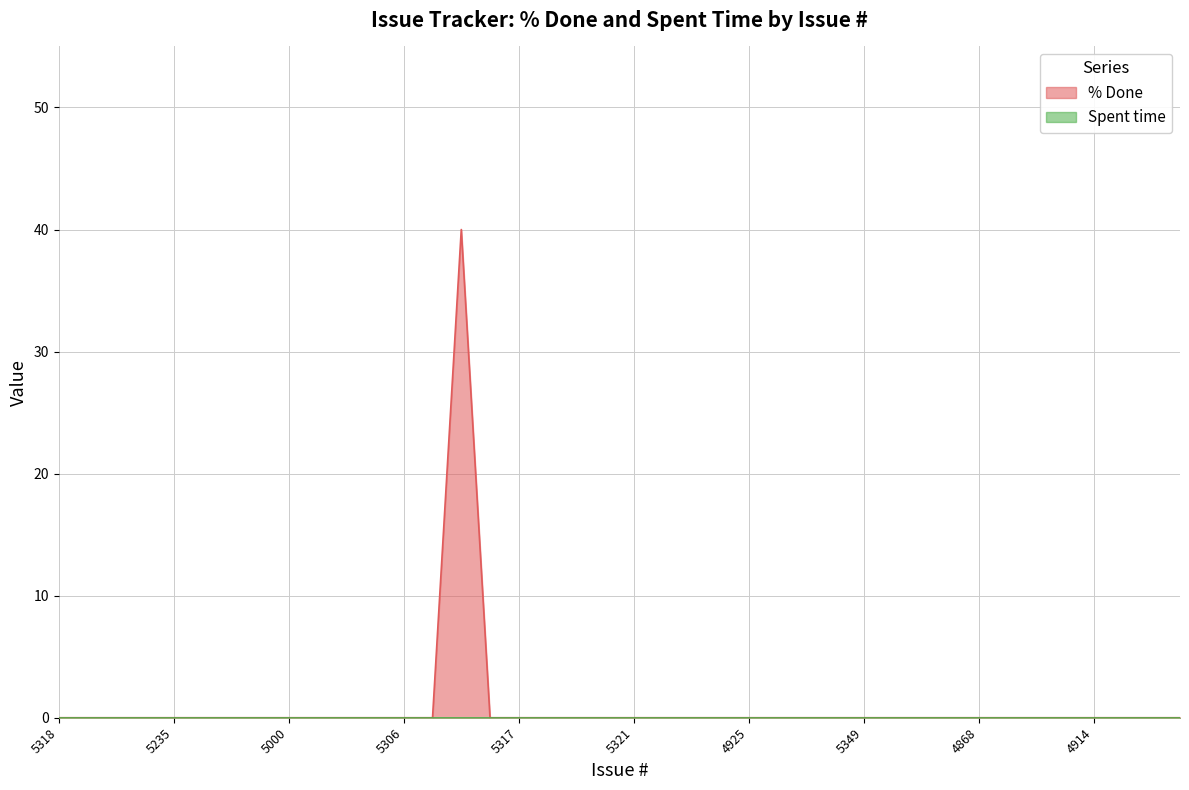

Rank the categories by value from highest to lowest.

5327, 5318, 5257, 5301, 5236, 5235, 5315, 5326, 5292, 5000, 5312, 5345, 5316, 5306, 5331, 5256, 5317, 5291, 5340, 5339, 5321, 5328, 4960, 4931, 4925, 4890, 4915, 5350, 5349, 4901, 4873, 4872, 4868, 4866, 4984, 4926, 4914, 4908, 4993, 4959